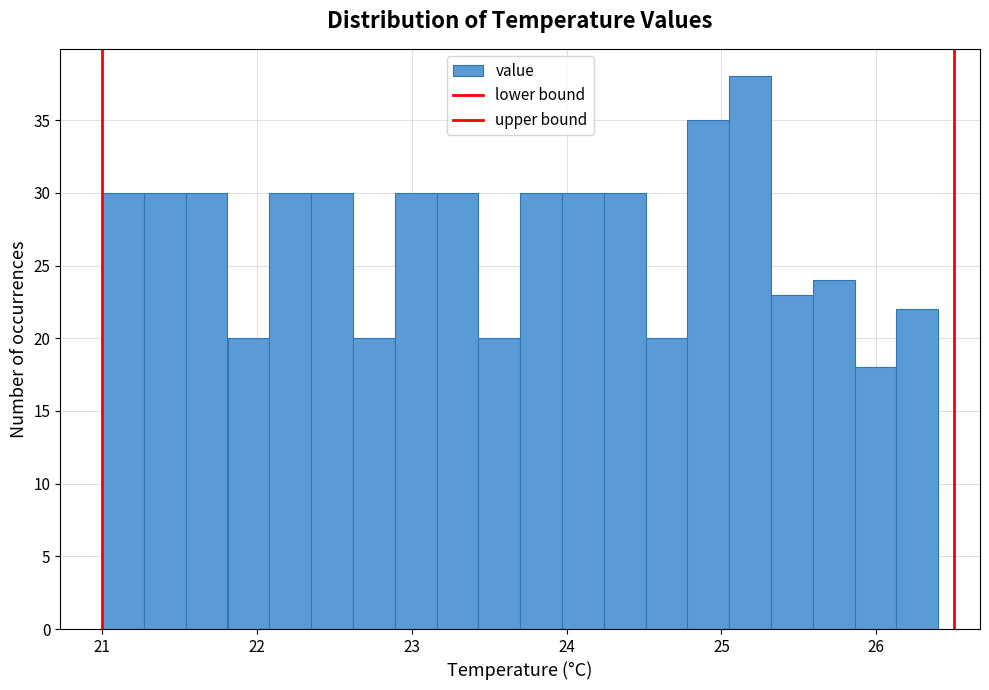

Read against the x-axis, roughly where is the centre of the tallest bar?

25.2